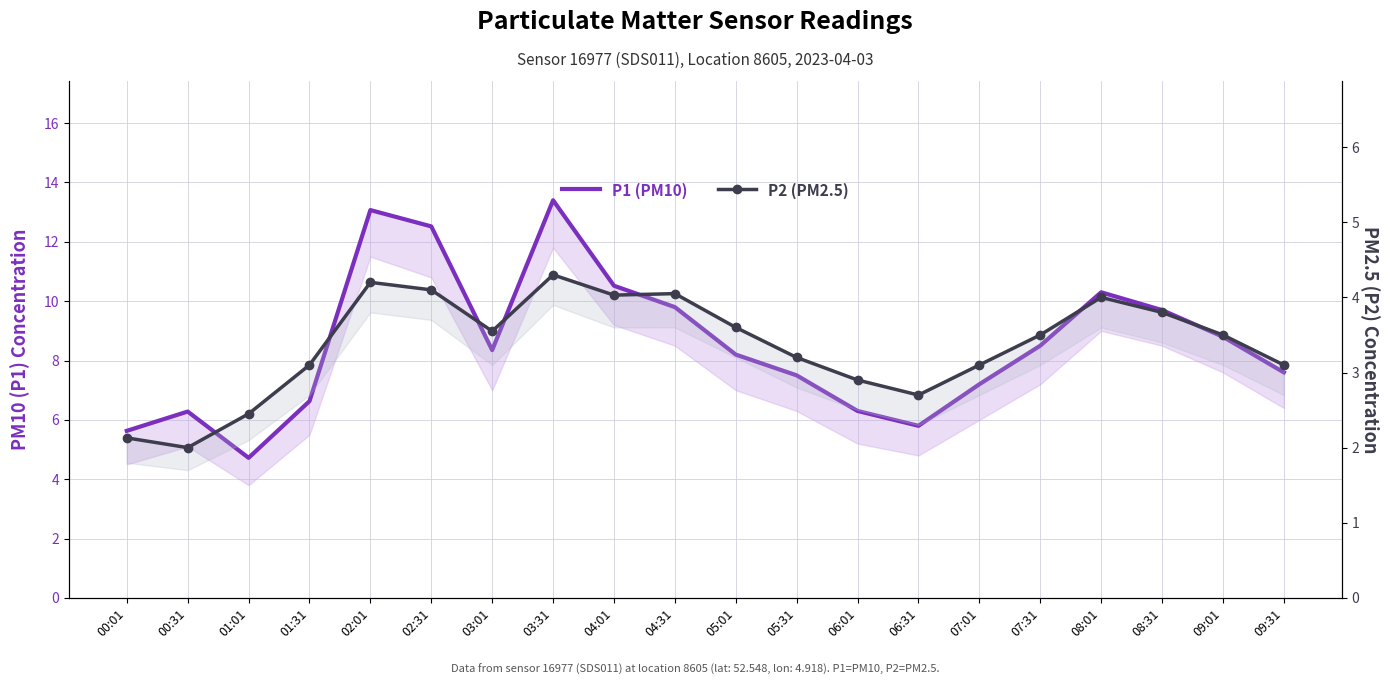

Rank the categories by P1 (PM10) value from highest to lowest.

03:31, 02:01, 02:31, 04:01, 08:01, 04:31, 08:31, 09:01, 07:31, 03:01, 05:01, 09:31, 05:31, 07:01, 01:31, 06:01, 00:31, 06:31, 00:01, 01:01